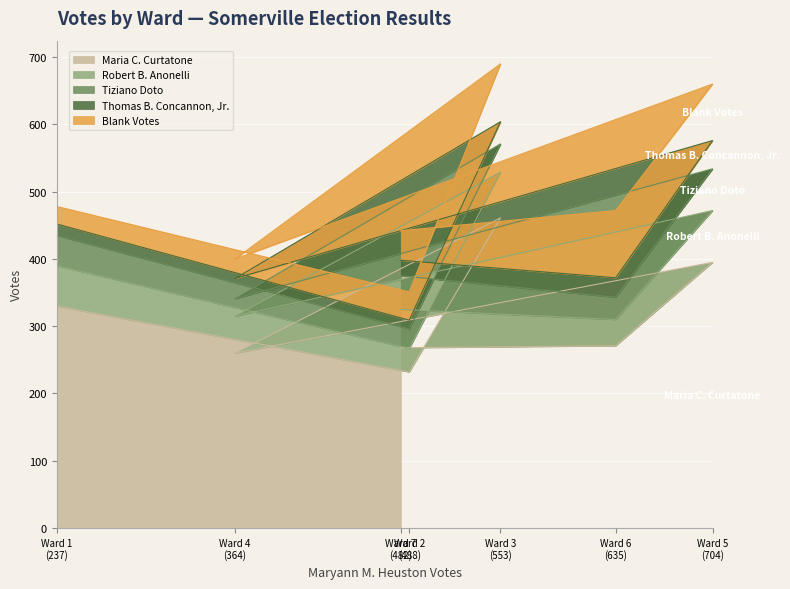

Where do Blank Votes and Thomas B. Concannon, Jr. first cross each other?

Ward 3 and Ward 4